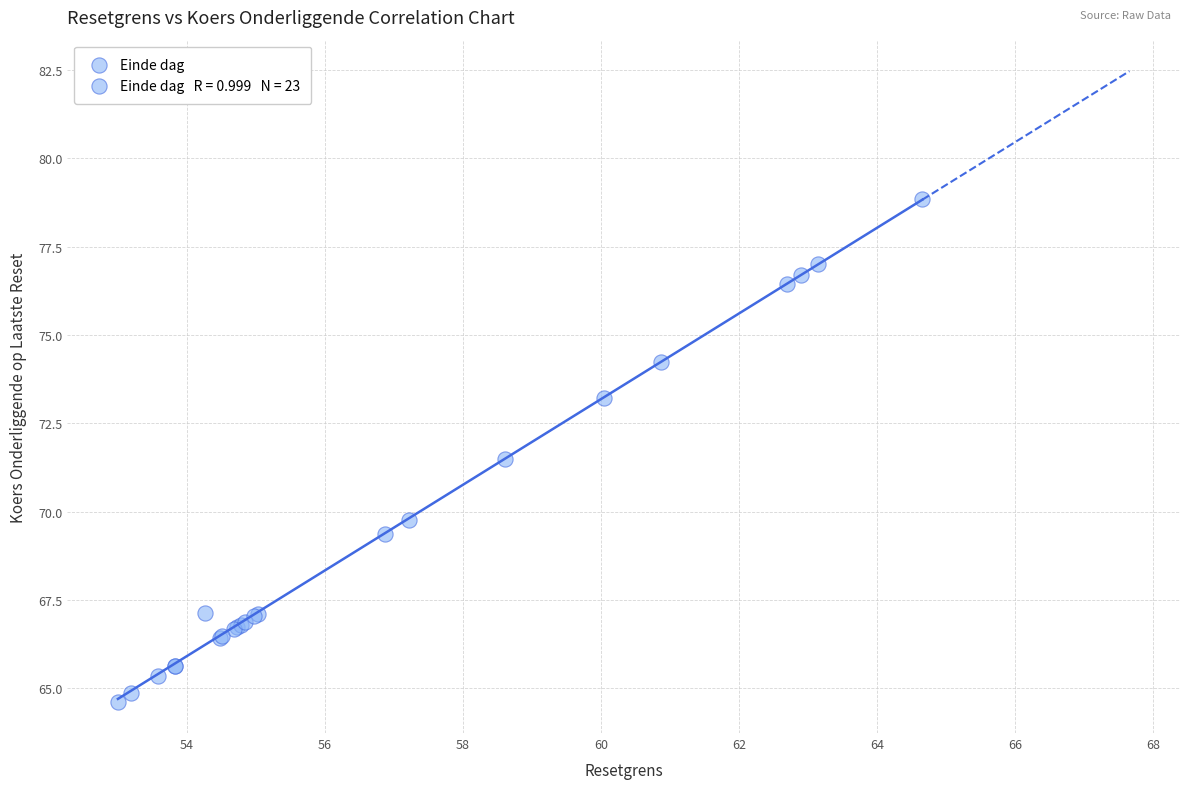

What Y value in the scatter plot is closest to 71?

71.5